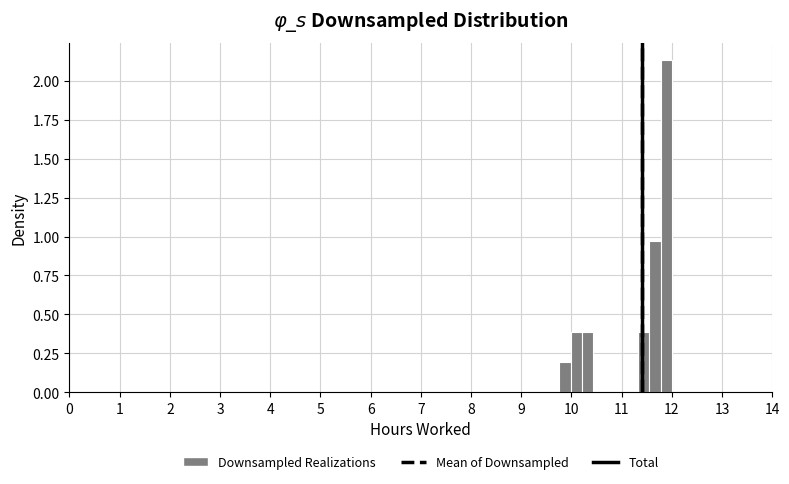

Around what value on the x-axis is the tallest bar? Give the approximate position of its centre, as read against the axis.

11.9